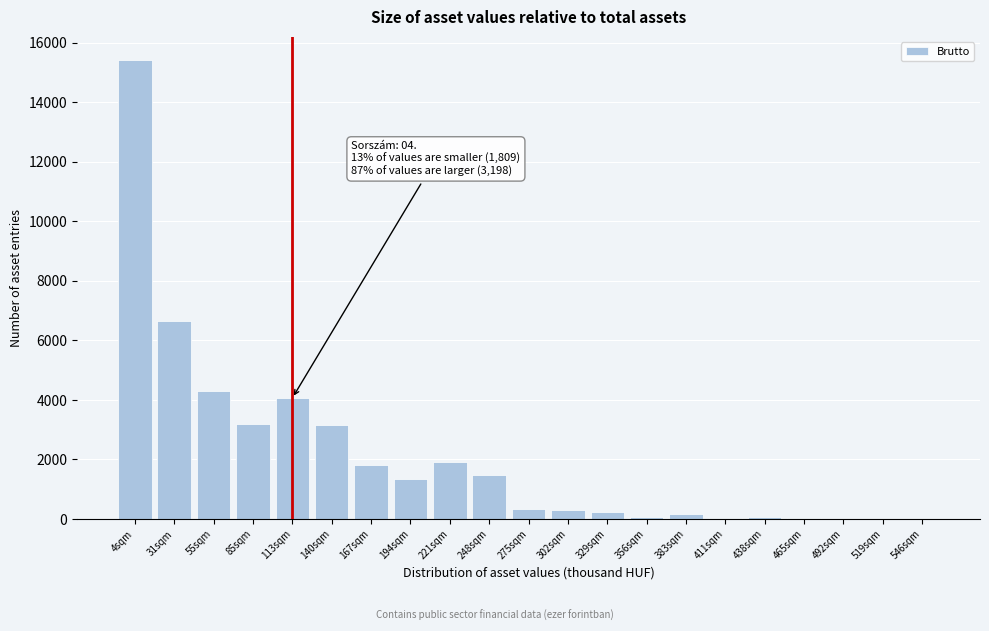

At which label is the value closest to 7713?

31sqm